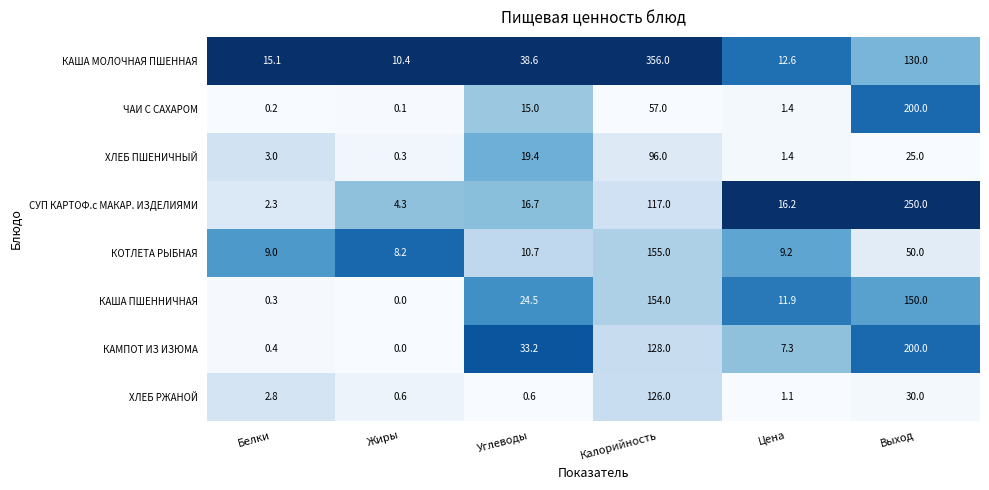

What is the difference between the КАМПОТ ИЗ ИЗЮМА values at Углеводы and Белки?

32.8